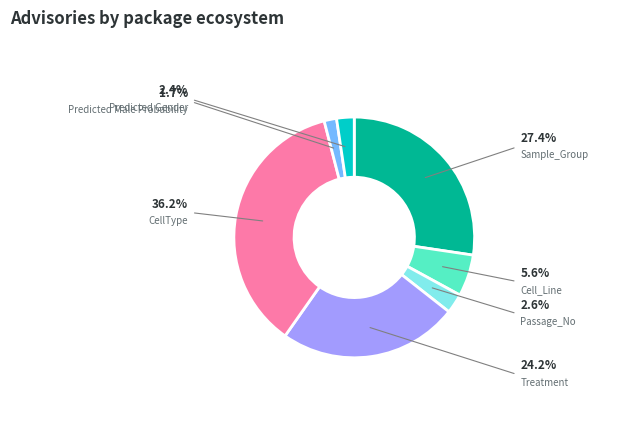

To the nearest percent, what portion does CellType represent?

36%